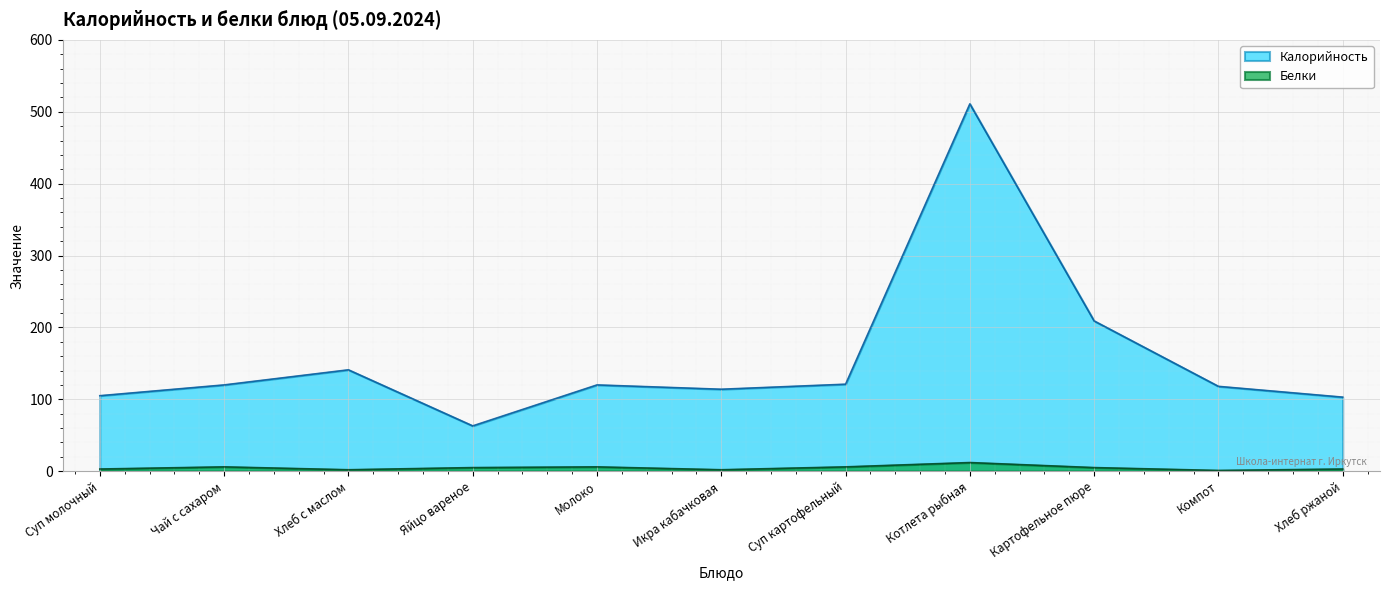

At which label does Калорийность reach its peak?

Котлета рыбная